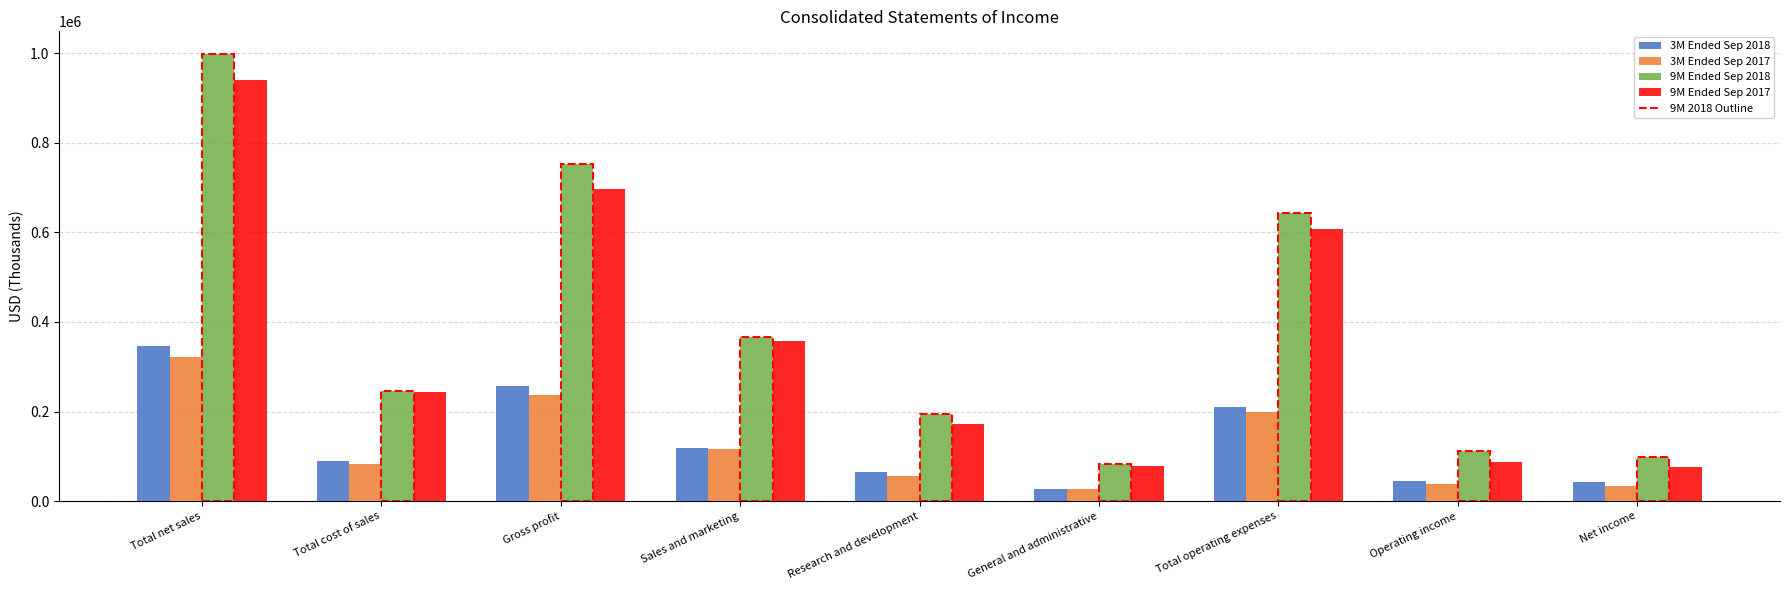

What is the label of the 8th bar from the left?

Operating income